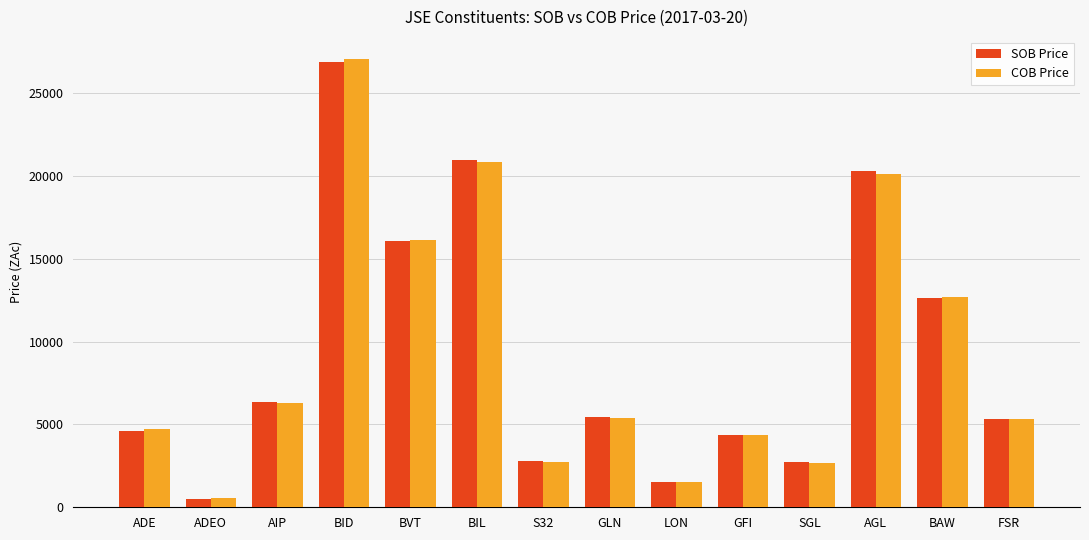

What is the total value across all series at SGL?

5390